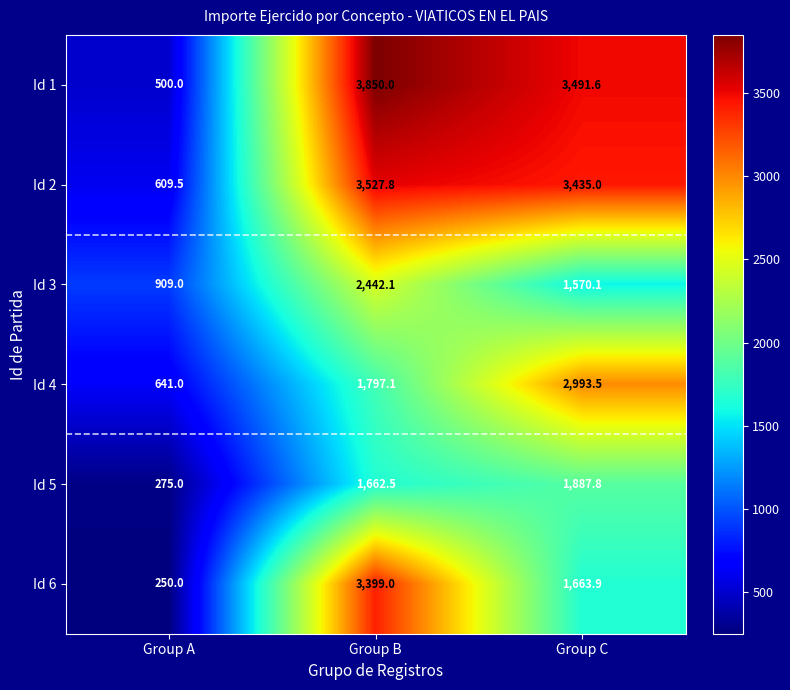

Which series has the widest spread of values?

Id 1